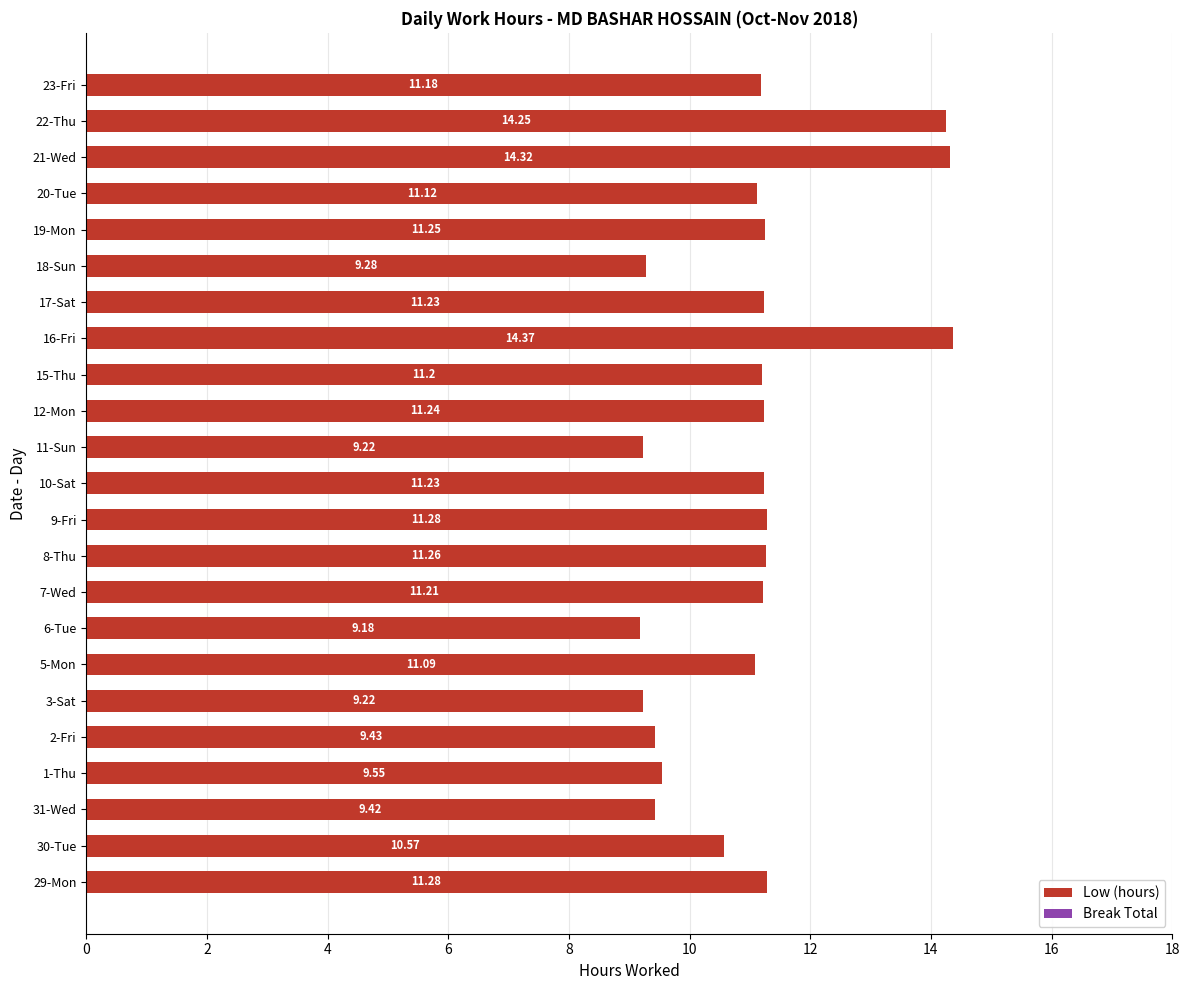

Approximately how many times larger is the value at 15-Thu compared to 20-Tue?

1.0